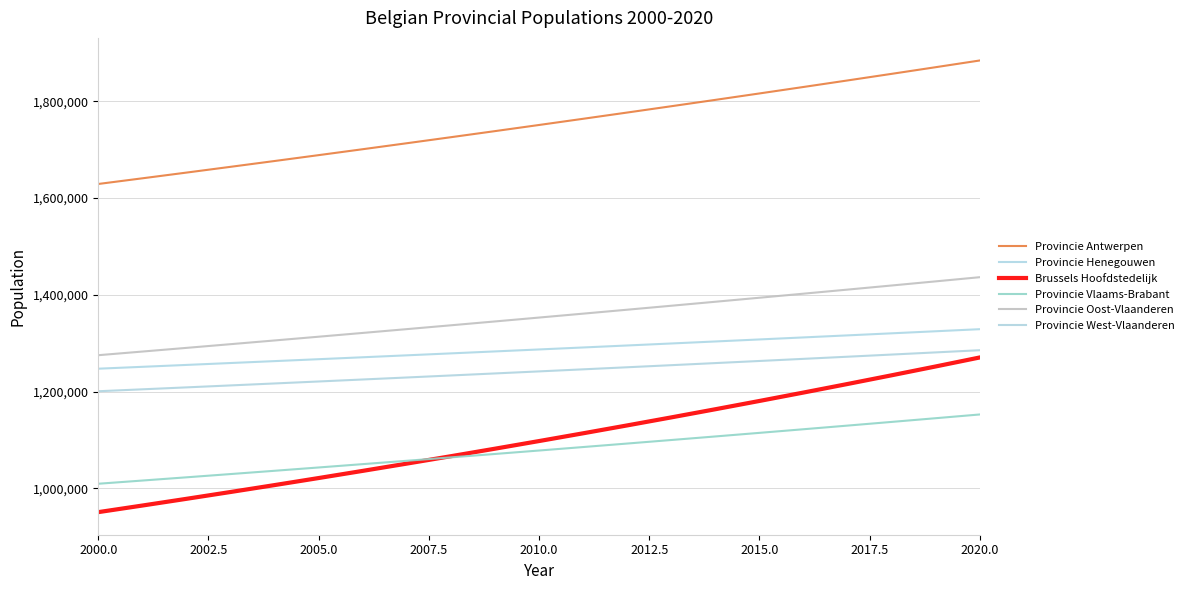

How many lines are shown in the chart?

6